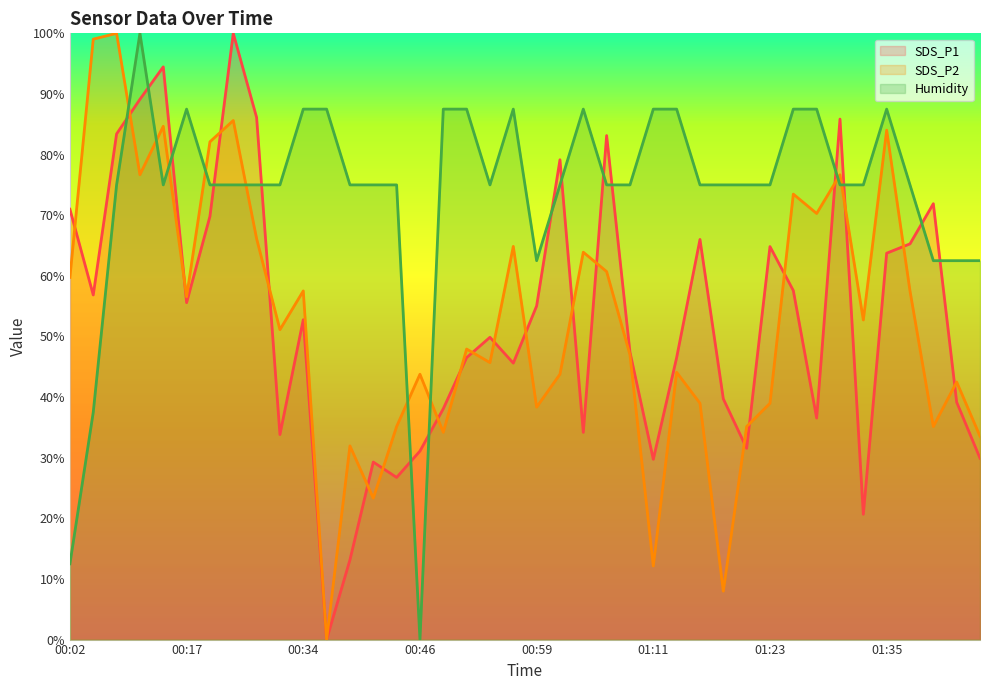

What is the average value of the SDS_P1 series?

53.0